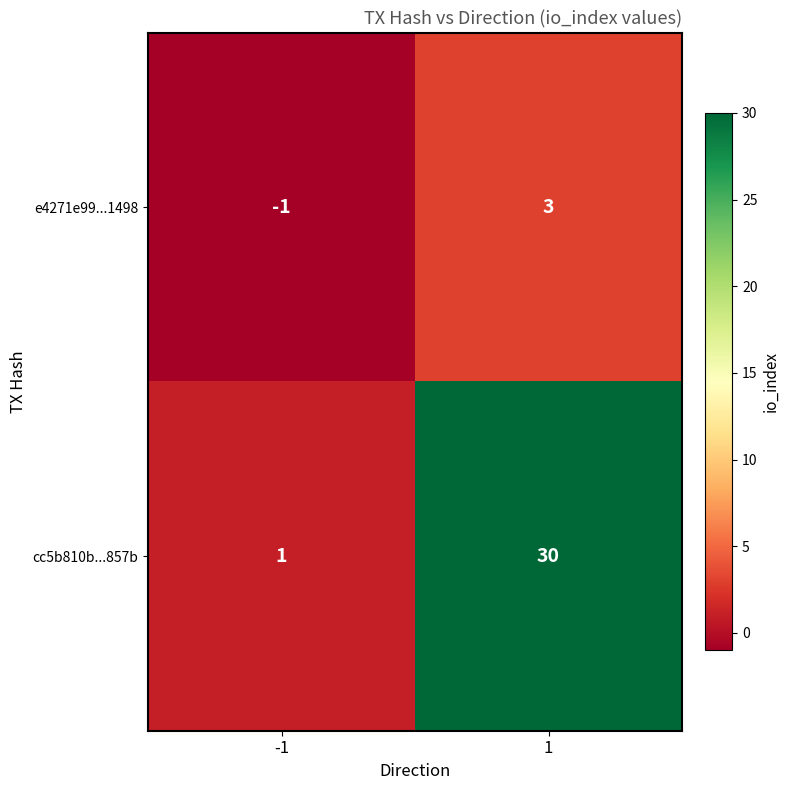

What is the difference between the highest and lowest values at -1?

2